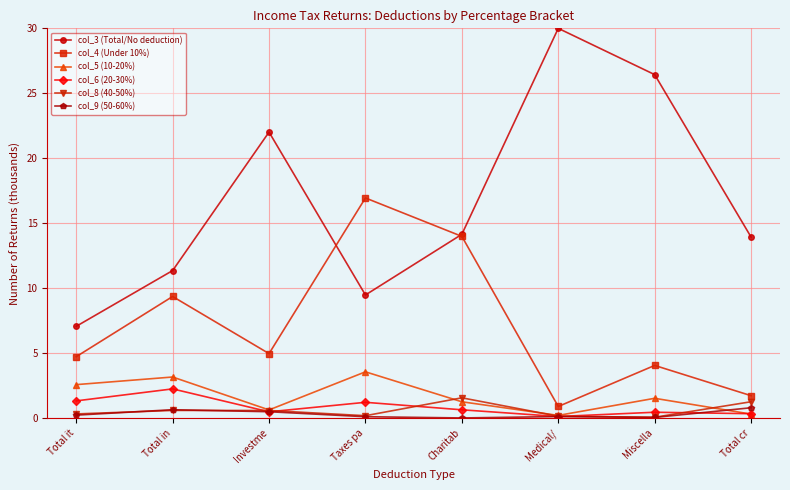

The col_5 (10-20%) series shows 3.5 at Total it. True or false?

False